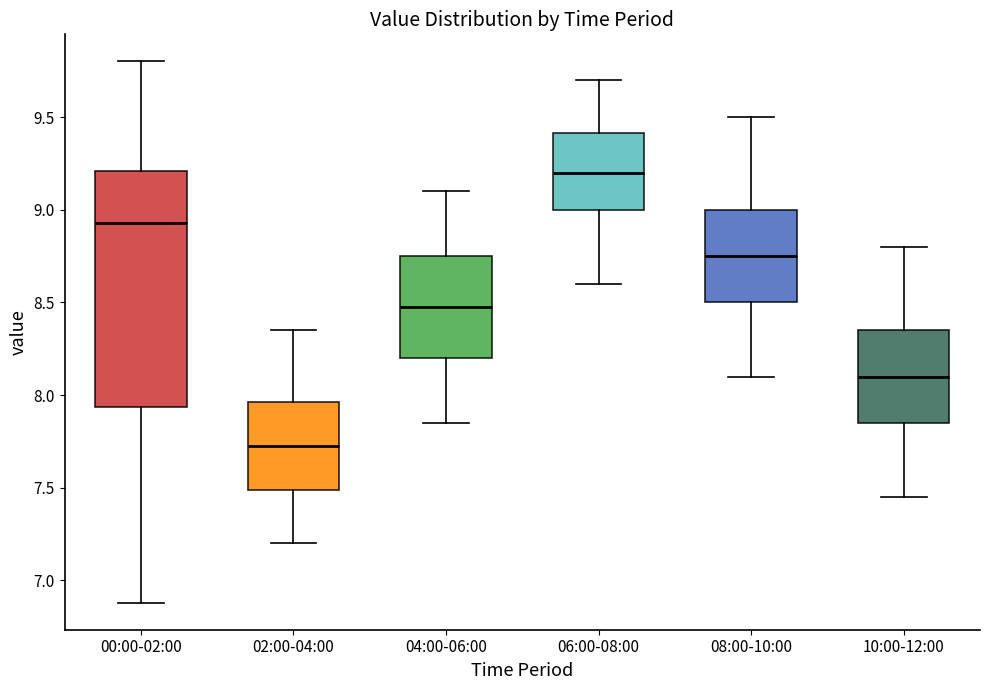

Which box has the lowest median line?

02:00-04:00